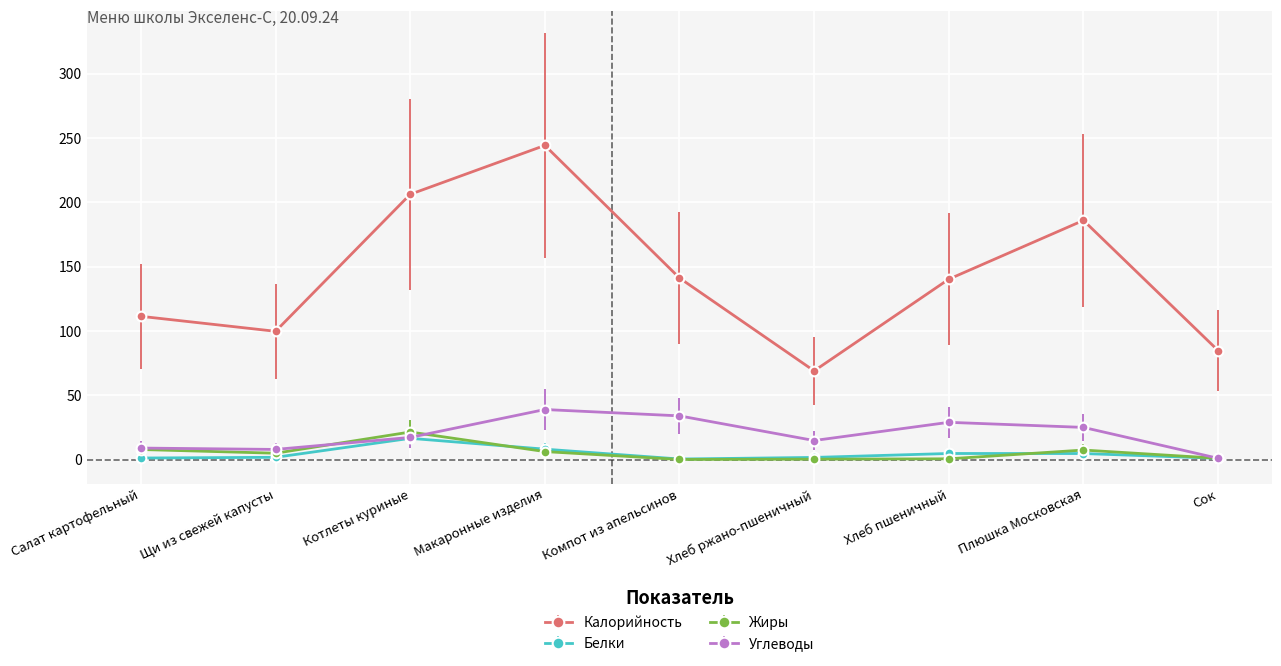

What is the value of the Белки point at the 6th from the left?

1.7